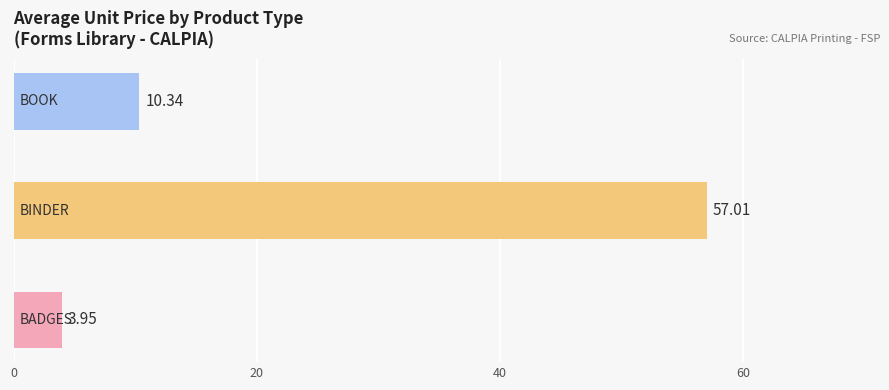

What is the difference between the maximum and minimum values?

53.1